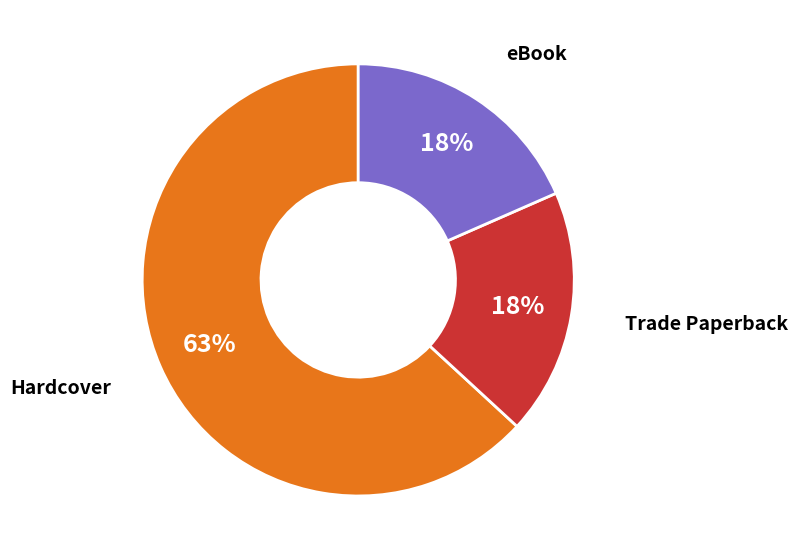

To the nearest percent, what is the average slice percentage?

33%